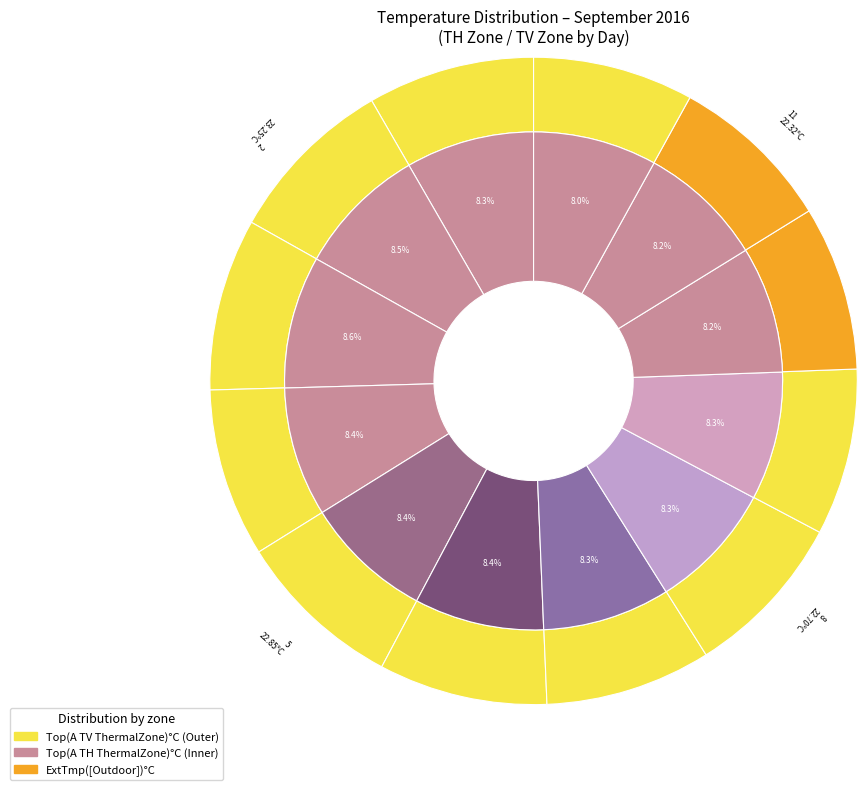

Is there a majority slice in this chart?

No